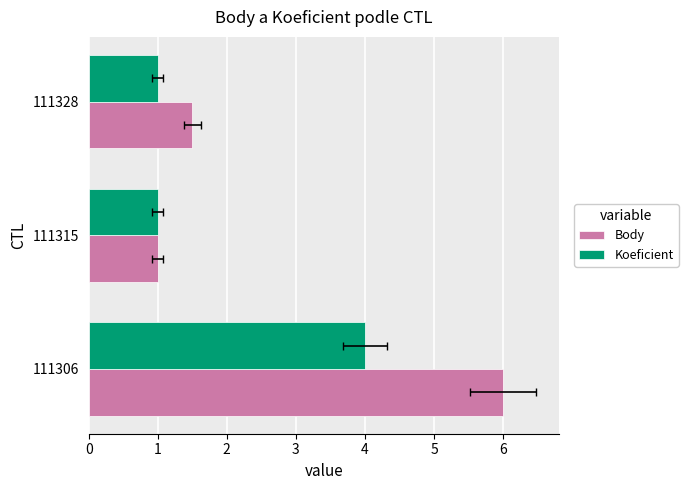

Which series has the largest range (max minus min)?

Body